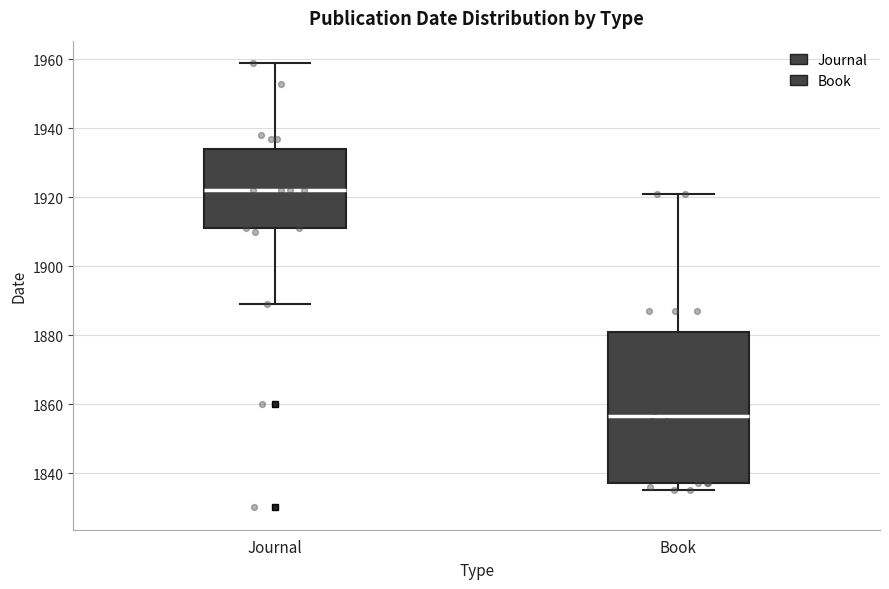

Reading left to right, transcribe this box plot: for each box, give where its median line is, the range the box spans, and where its two whiskers end, as read against the y-axis. The values are not printed on the chart, so give them approximately, as read against the axis.

Journal: median 1922, box 1912 to 1934, whiskers 1890 to 1960
Book: median 1856, box 1838 to 1882, whiskers 1836 to 1922